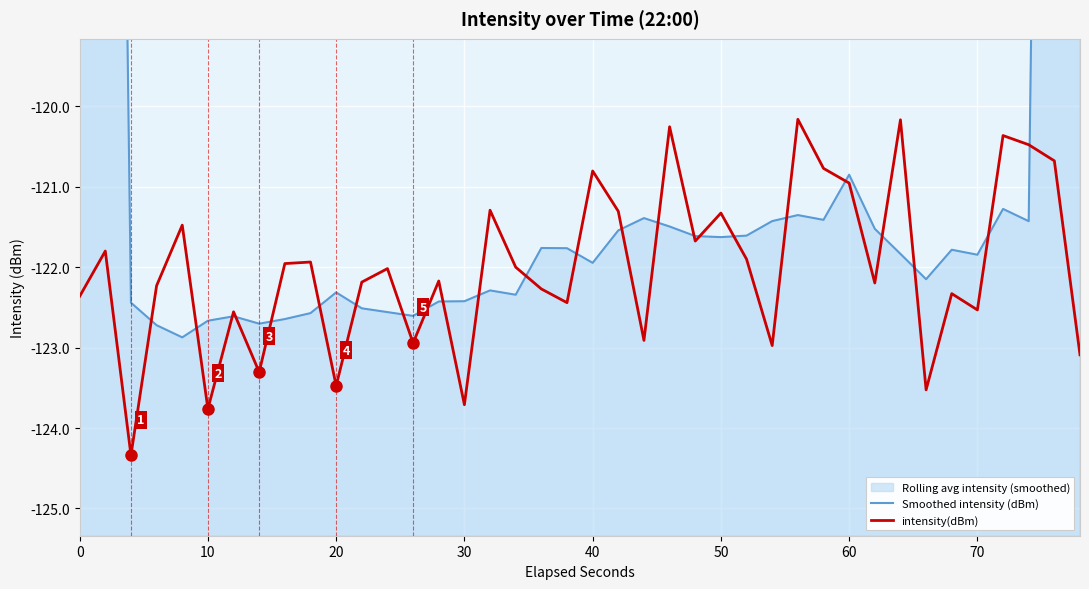

True or false: Smoothed intensity (dBm) and intensity(dBm) intersect in this chart.

True